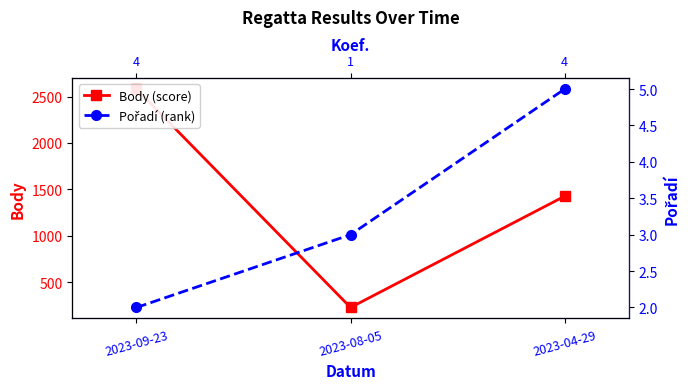

Rank the series at 2023-08-05 from lowest to highest value.

Pořadí (rank), Body (score)